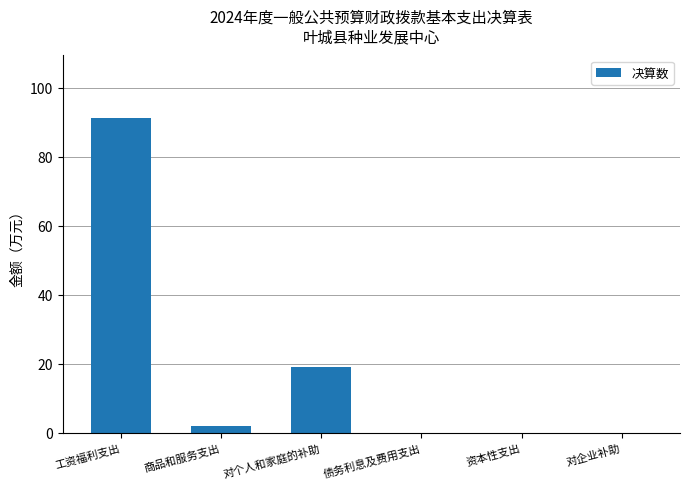

Where is the data nearest to the value 45?

对个人和家庭的补助